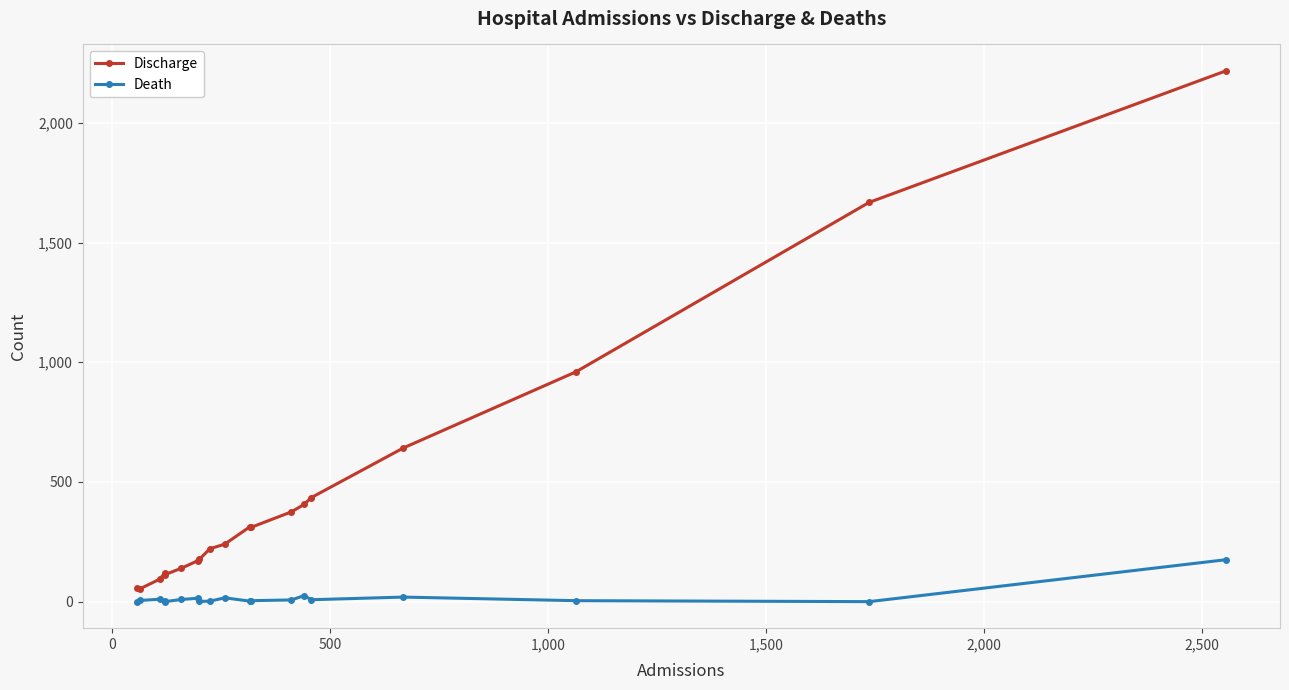

What is the highest value of the Death series?

175